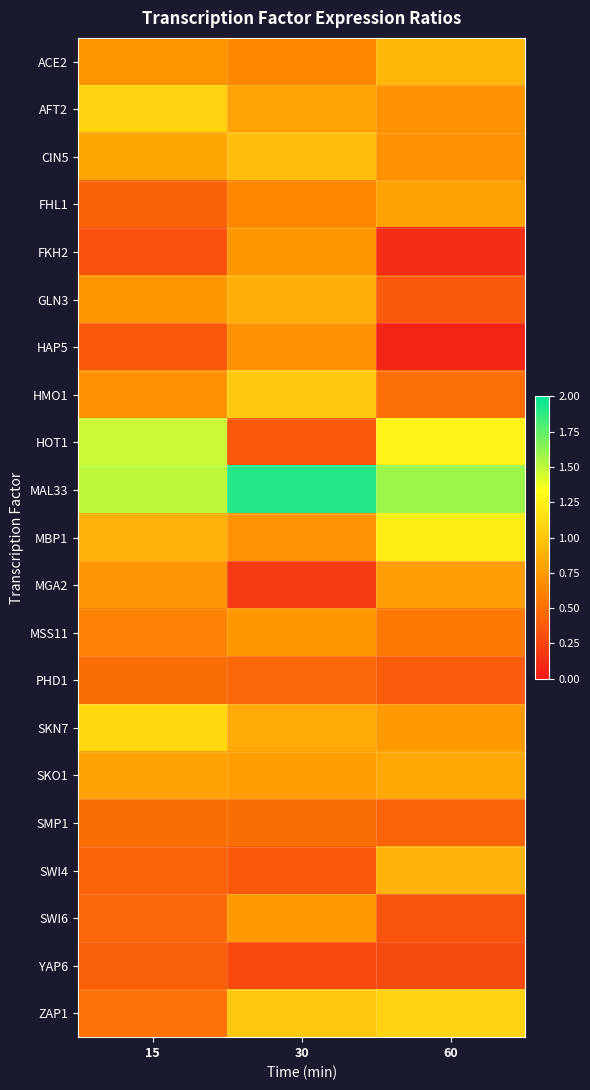

Which category has the lowest value across all series?

60